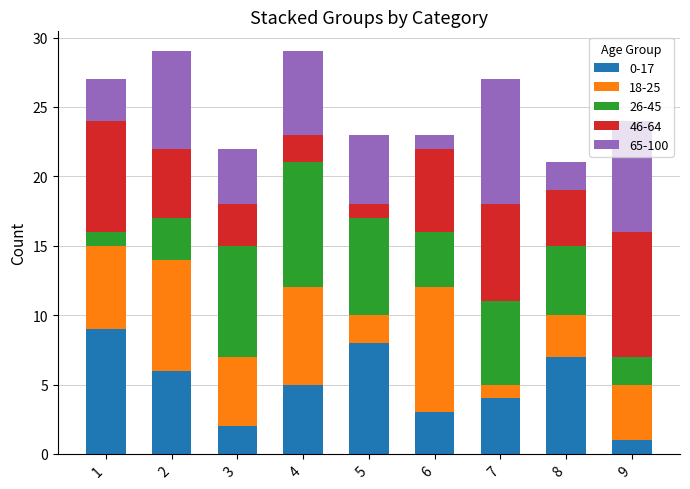

Are the bars horizontal?

No